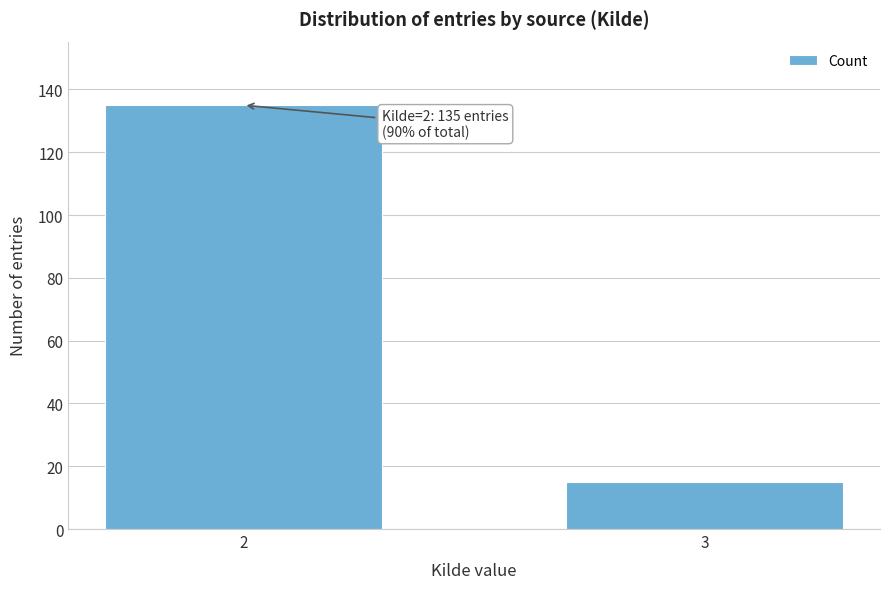

Reading left to right, list all the values displayed in this chart.

135	15